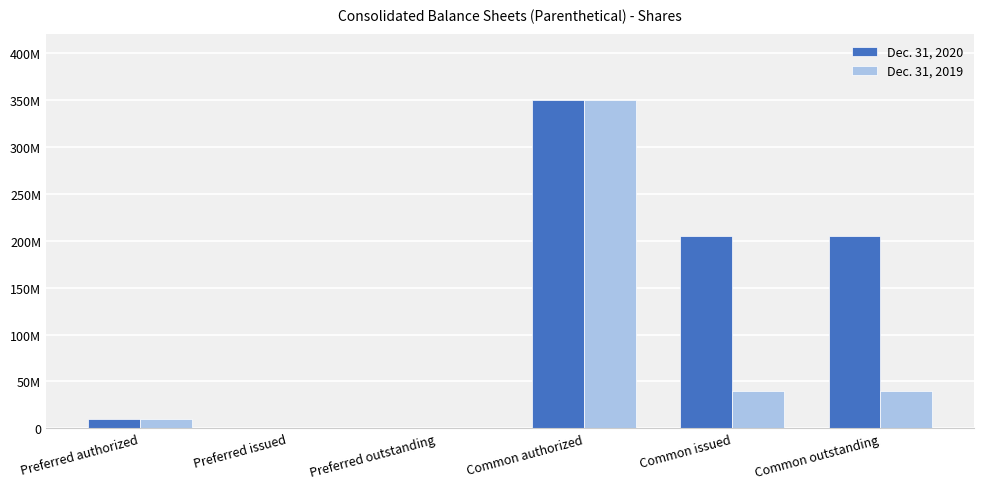

The Dec. 31, 2020 series shows 0 at Preferred issued. True or false?

True